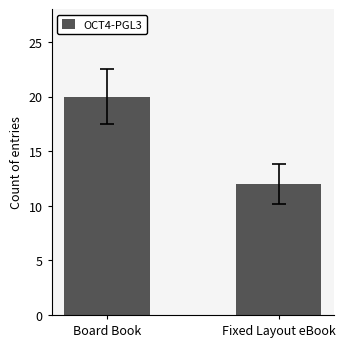

Reading left to right, extract all data points from this chart.

20	12